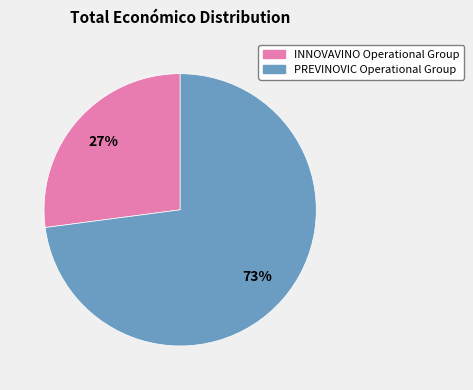

How many segments does this pie chart have?

2